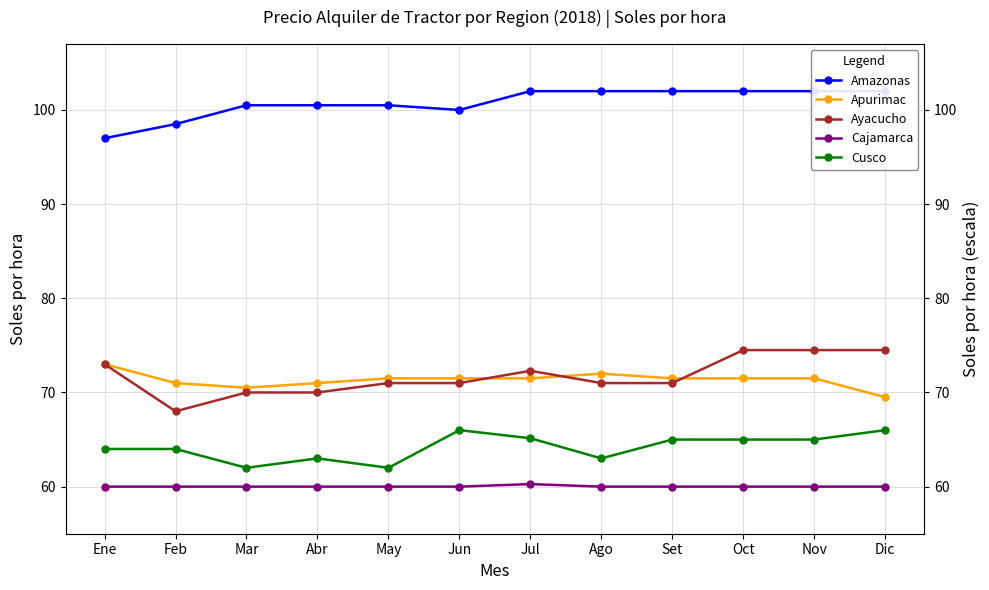

What is the label of the 8th point from the right?

May